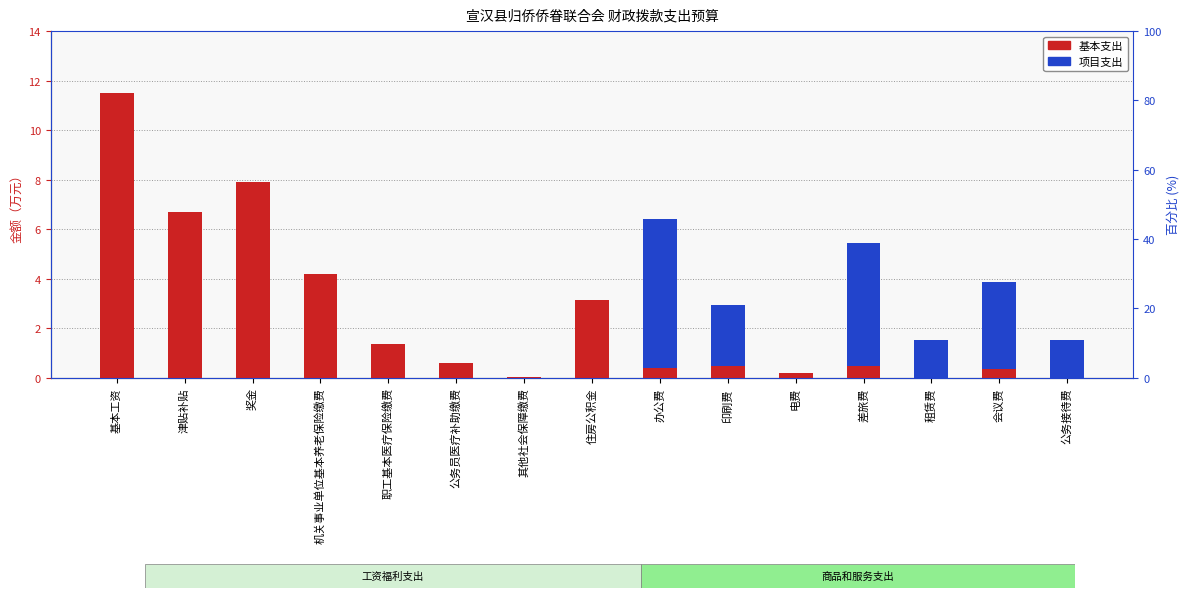

How many series are shown in this chart?

2